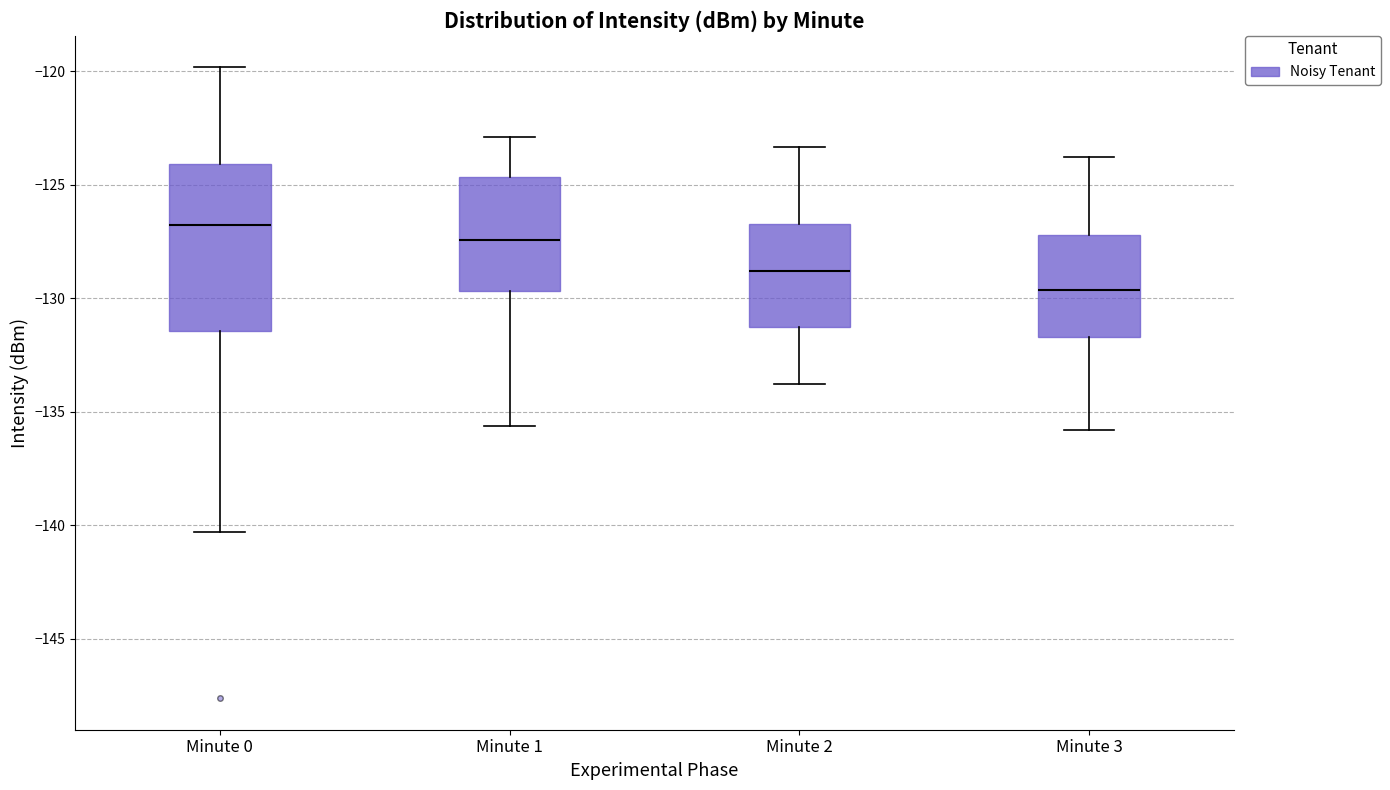

Which box has the highest median line?

Minute 0